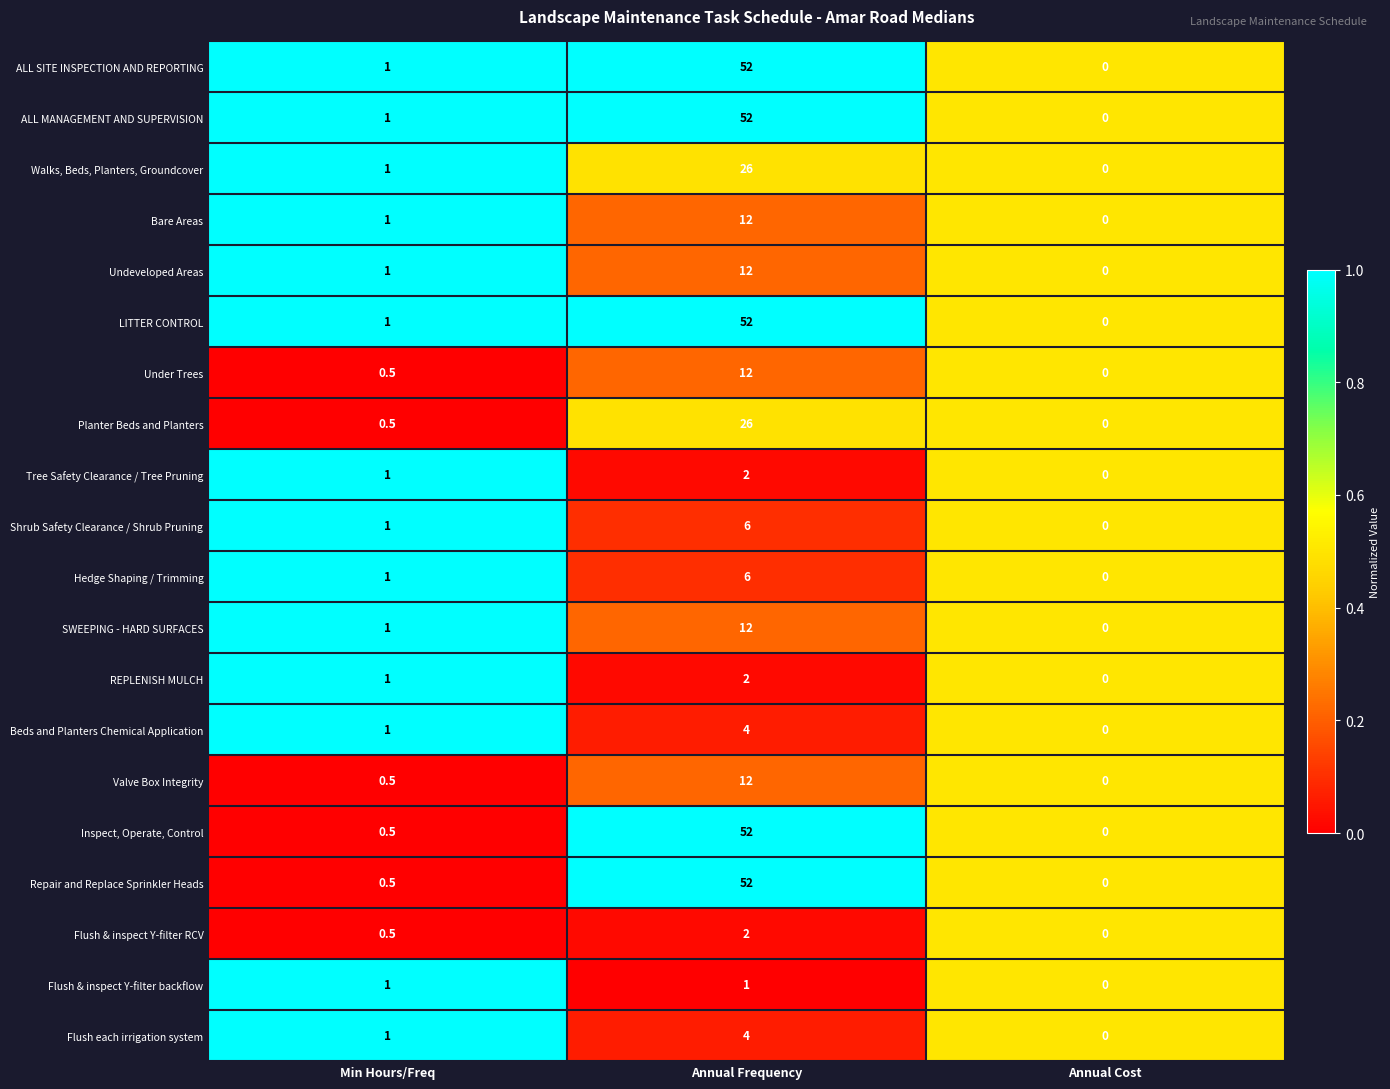

Read the Valve Box Integrity value at Min Hours/Freq.

0.5